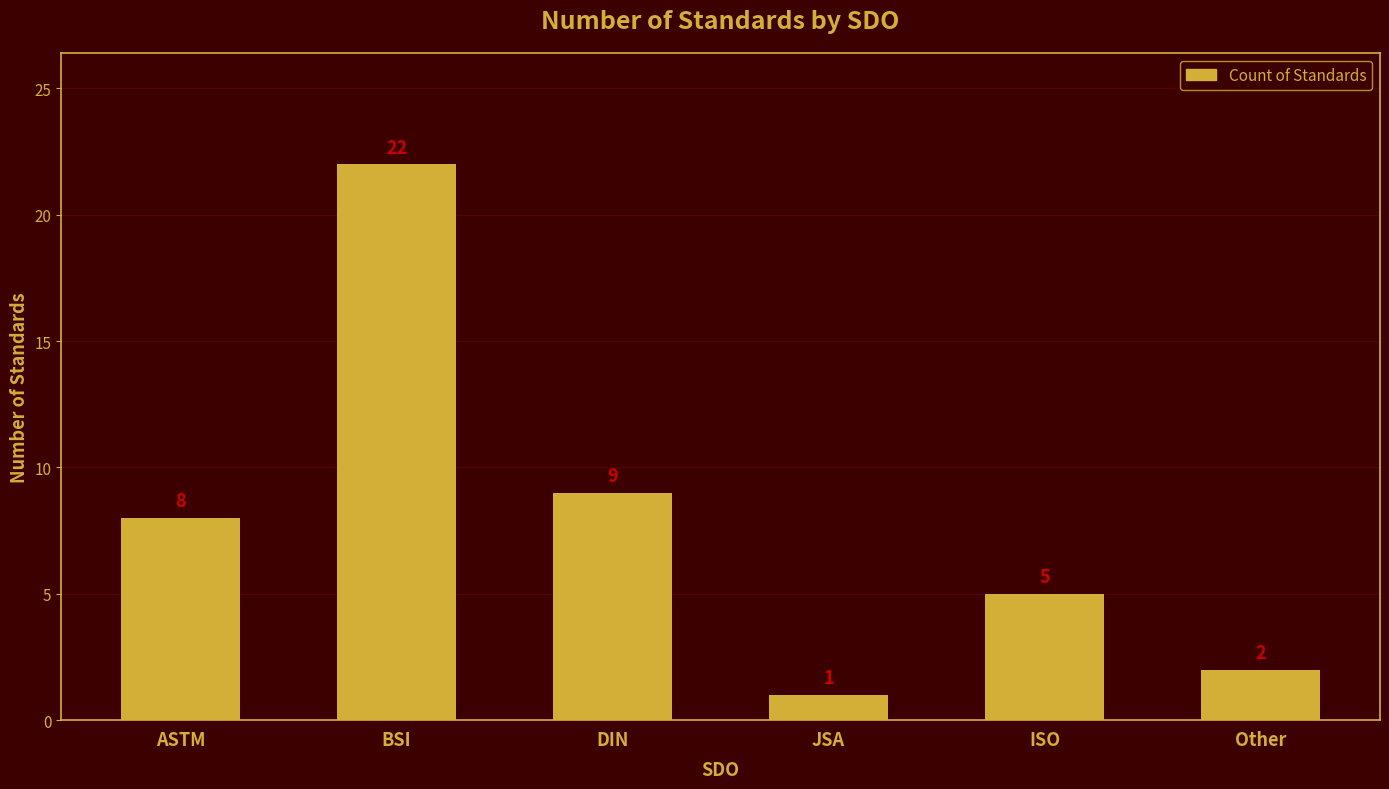

How many data points are less than 8?

3